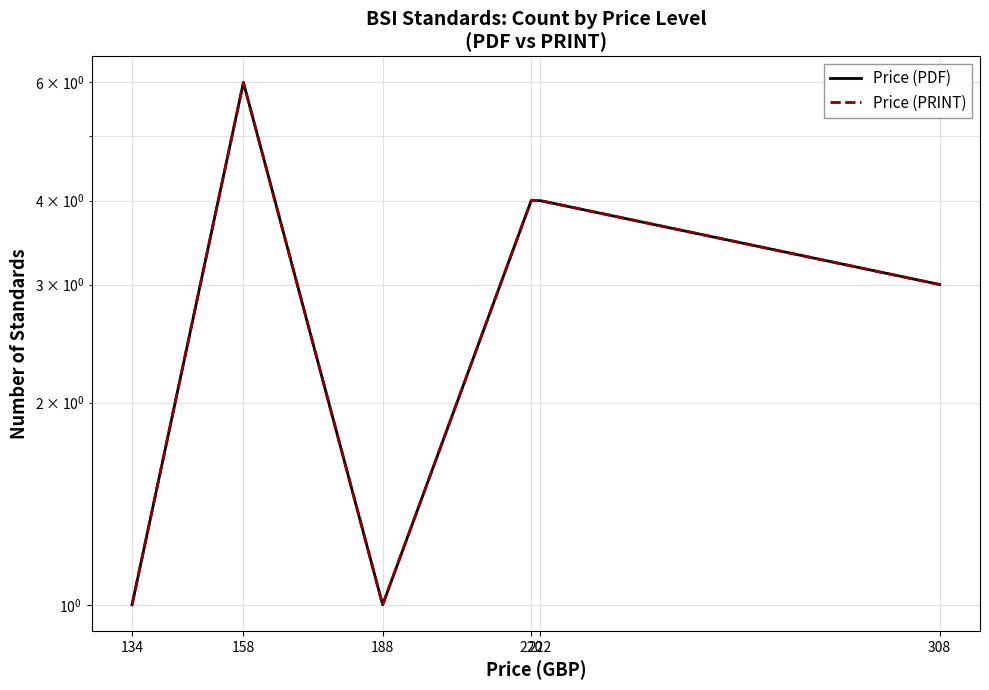

Reading left to right, list all the values displayed in this chart.

Price (PDF): 134=1	158=6	188=1	220=4	222=4	308=3
Price (PRINT): 134=1	158=6	188=1	220=4	222=4	308=3